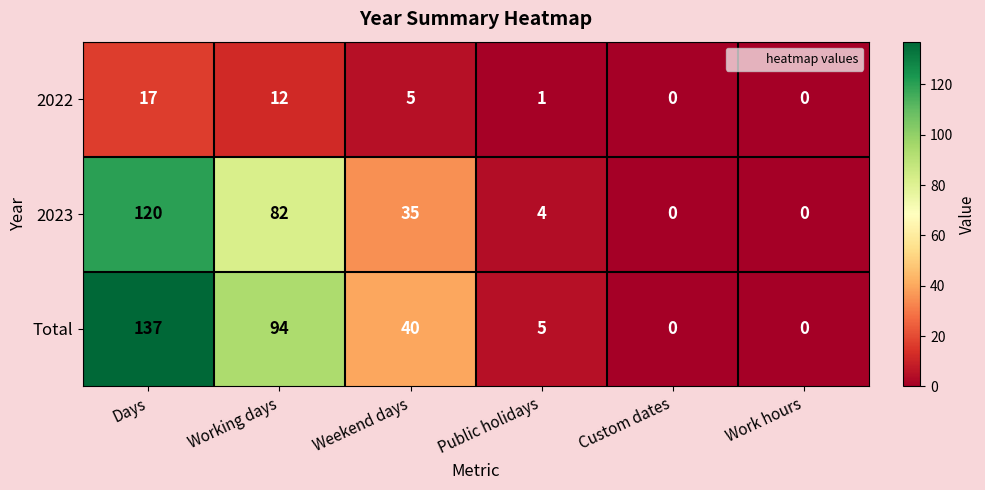

What is the difference between the maximum and minimum values in the 2022 series?

17